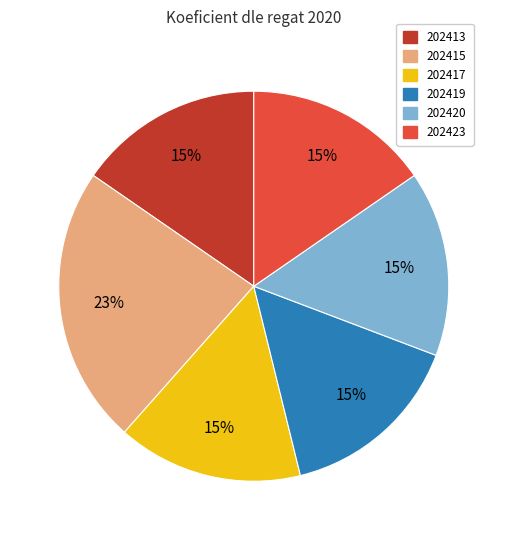

To the nearest percent, what is the average slice percentage?

17%